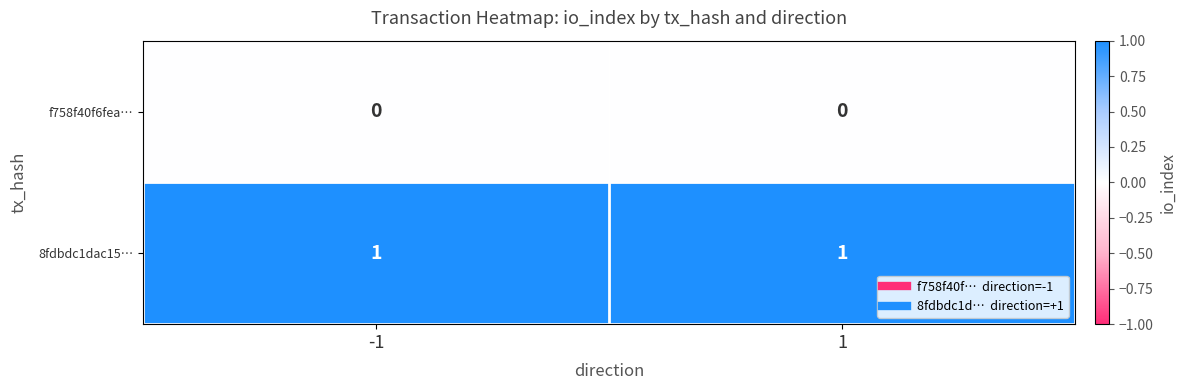

Reading left to right, what are all the values shown in this chart?

f758f40f6fea…: -1=0	1=0
8fdbdc1dac15…: -1=1	1=1